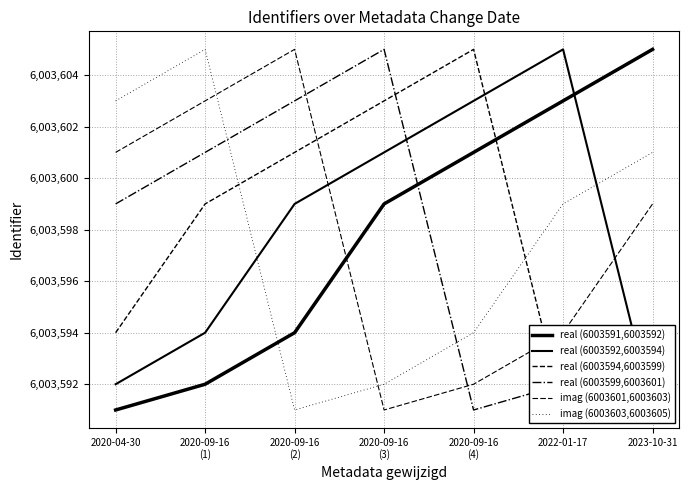

What is the difference between the second highest and second lowest values in the imag (6003601,6003603) series?

11